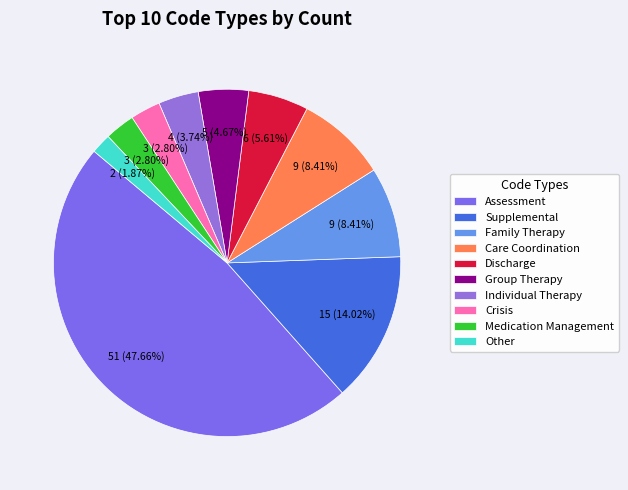

How many slices are in this pie chart?

10